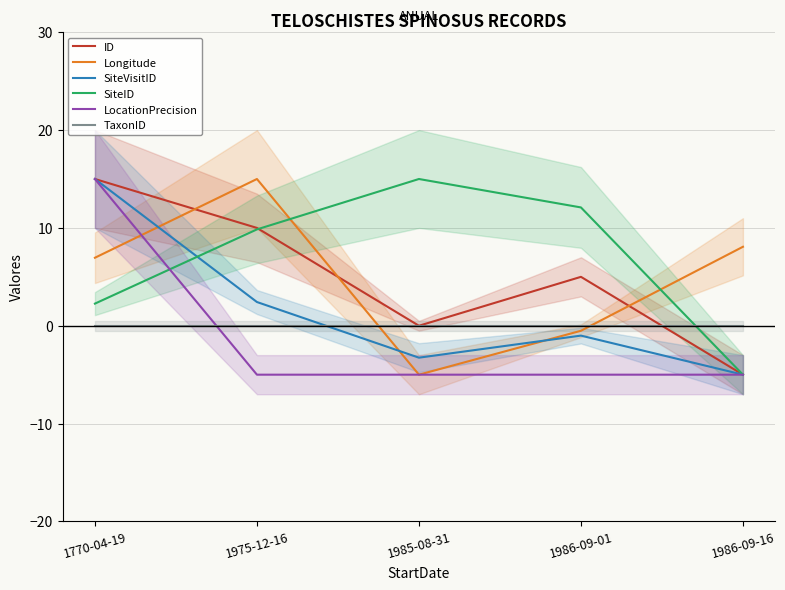

Which series has the largest range (max minus min)?

ID